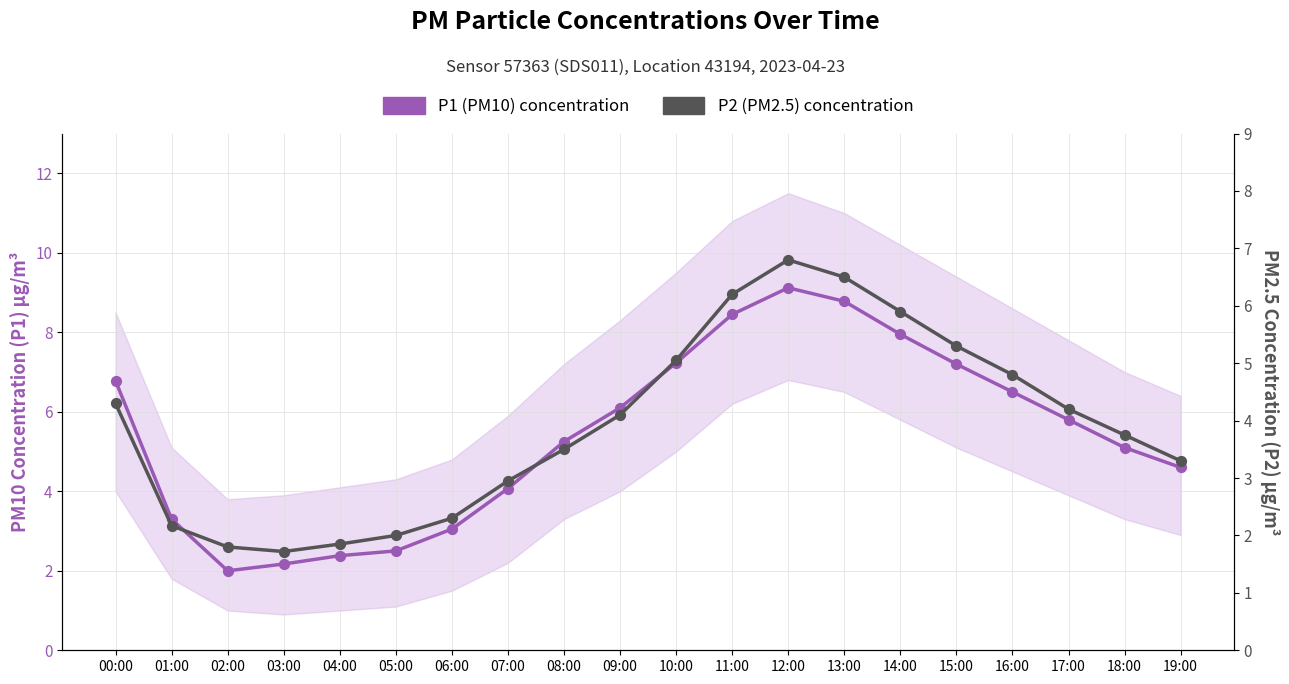

Is the value of P2 (PM2.5) concentration at 03:00 greater than the value of P1 (PM10) concentration at 04:00?

No